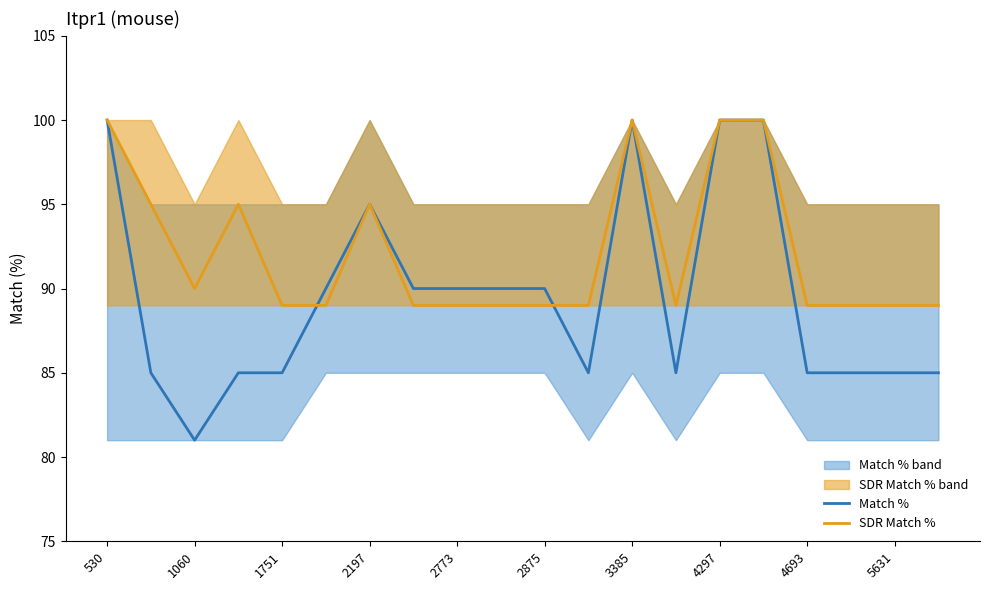

True or false: SDR Match % has a value of 50 at 4297.

False